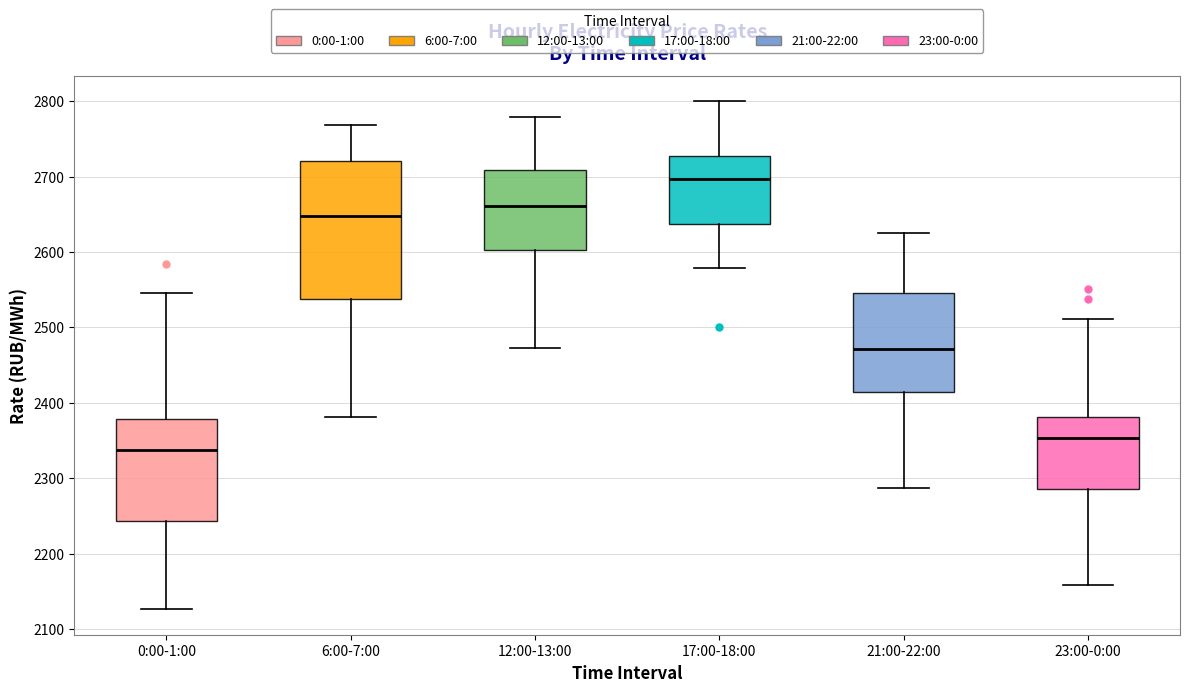

Reading left to right, read every box against the y-axis: the position of its median line, the range the box covers, and the ends of its whiskers. The values are not printed on the chart, so give them approximately, as read against the axis.

0:00-1:00: median 2340, box 2240 to 2380, whiskers 2130 to 2550
6:00-7:00: median 2650, box 2540 to 2720, whiskers 2380 to 2770
12:00-13:00: median 2660, box 2600 to 2710, whiskers 2470 to 2780
17:00-18:00: median 2700, box 2640 to 2730, whiskers 2580 to 2800
21:00-22:00: median 2470, box 2410 to 2550, whiskers 2290 to 2620
23:00-0:00: median 2350, box 2290 to 2380, whiskers 2160 to 2510